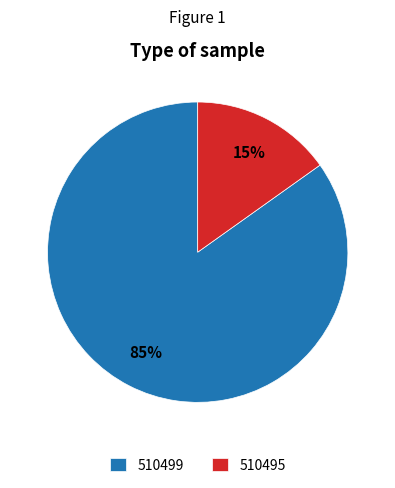

To the nearest percent, what portion does 510495 represent?

15%